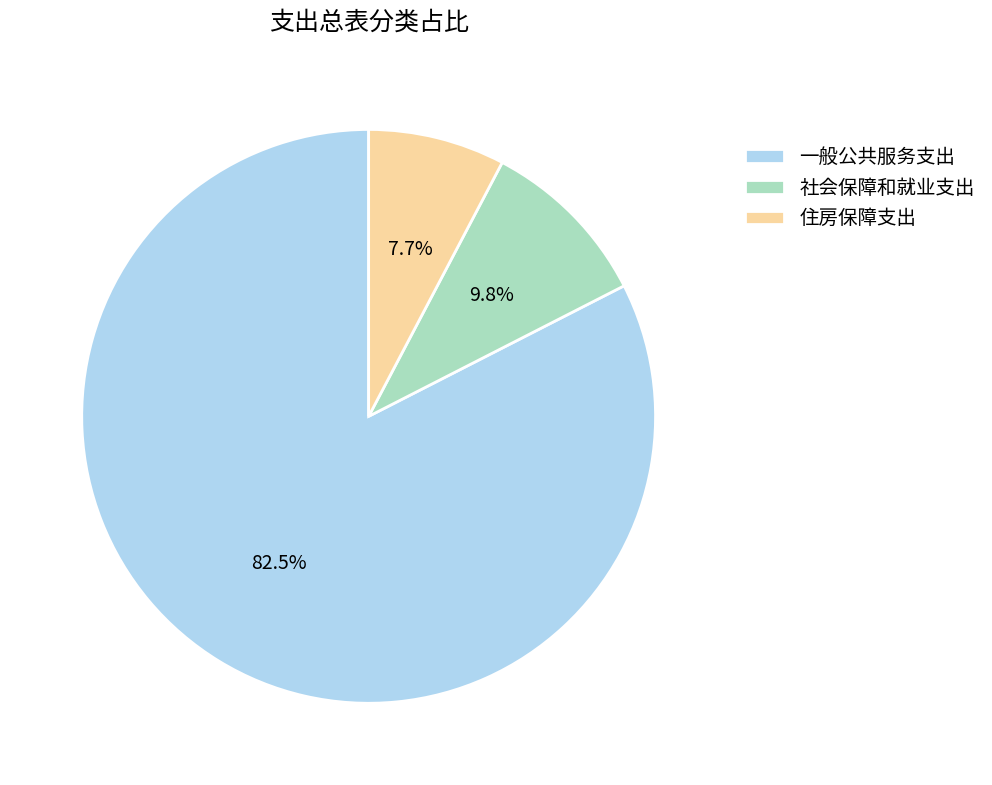

Combined, what portion of the pie is 社会保障和就业支出 and 住房保障支出?

17.5%